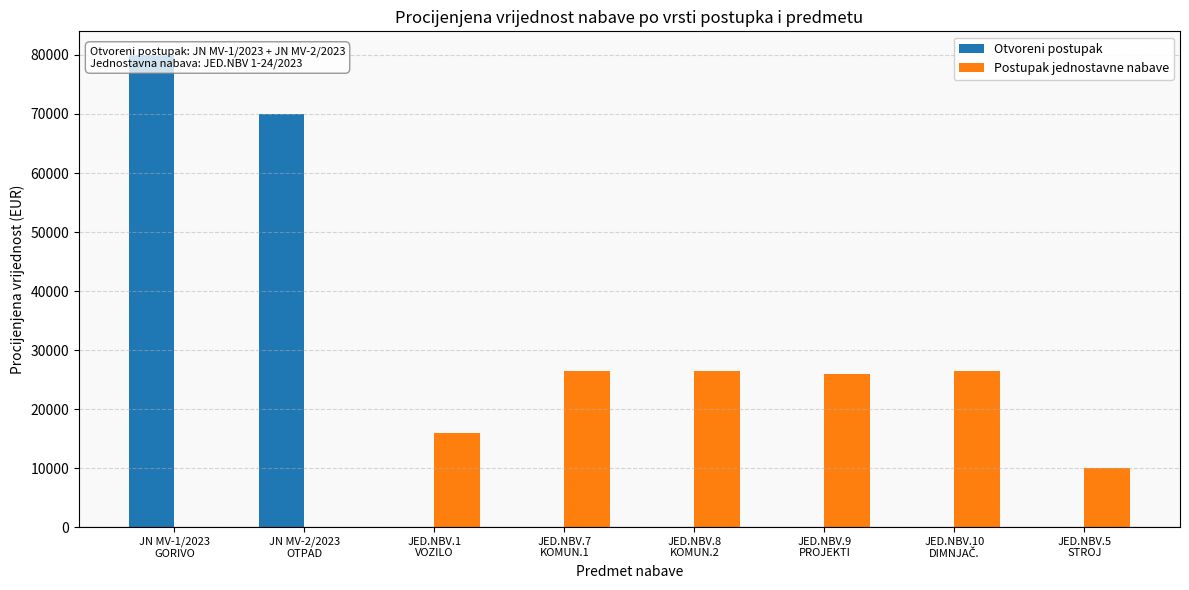

What is the label of the 5th bar from the right?

JED.NBV.7
KOMUN.1